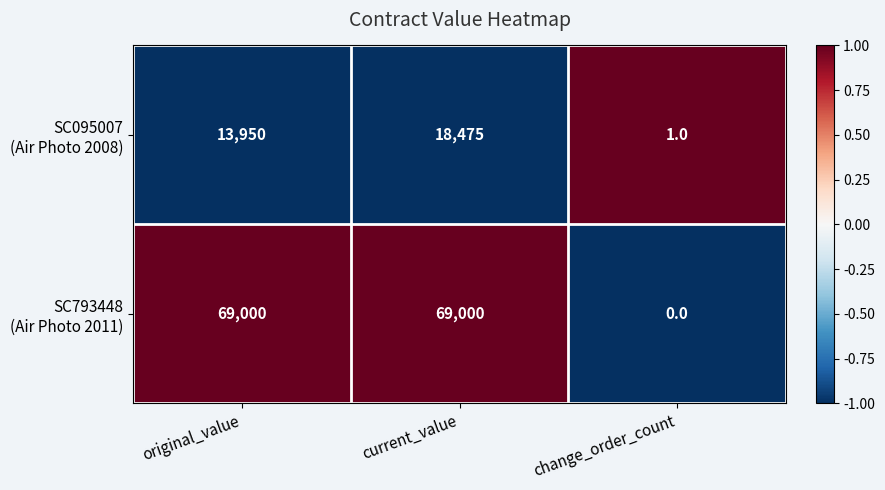

What is the spread (max minus min) of values at original_value?

55050